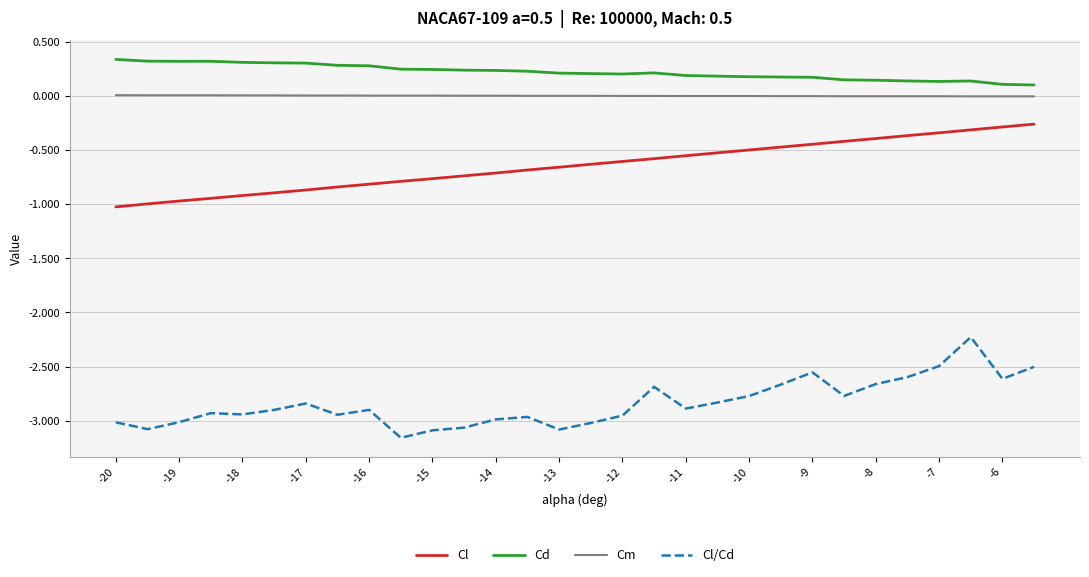

List the series in order of their peak value, highest first.

Cd, Cm, Cl, Cl/Cd